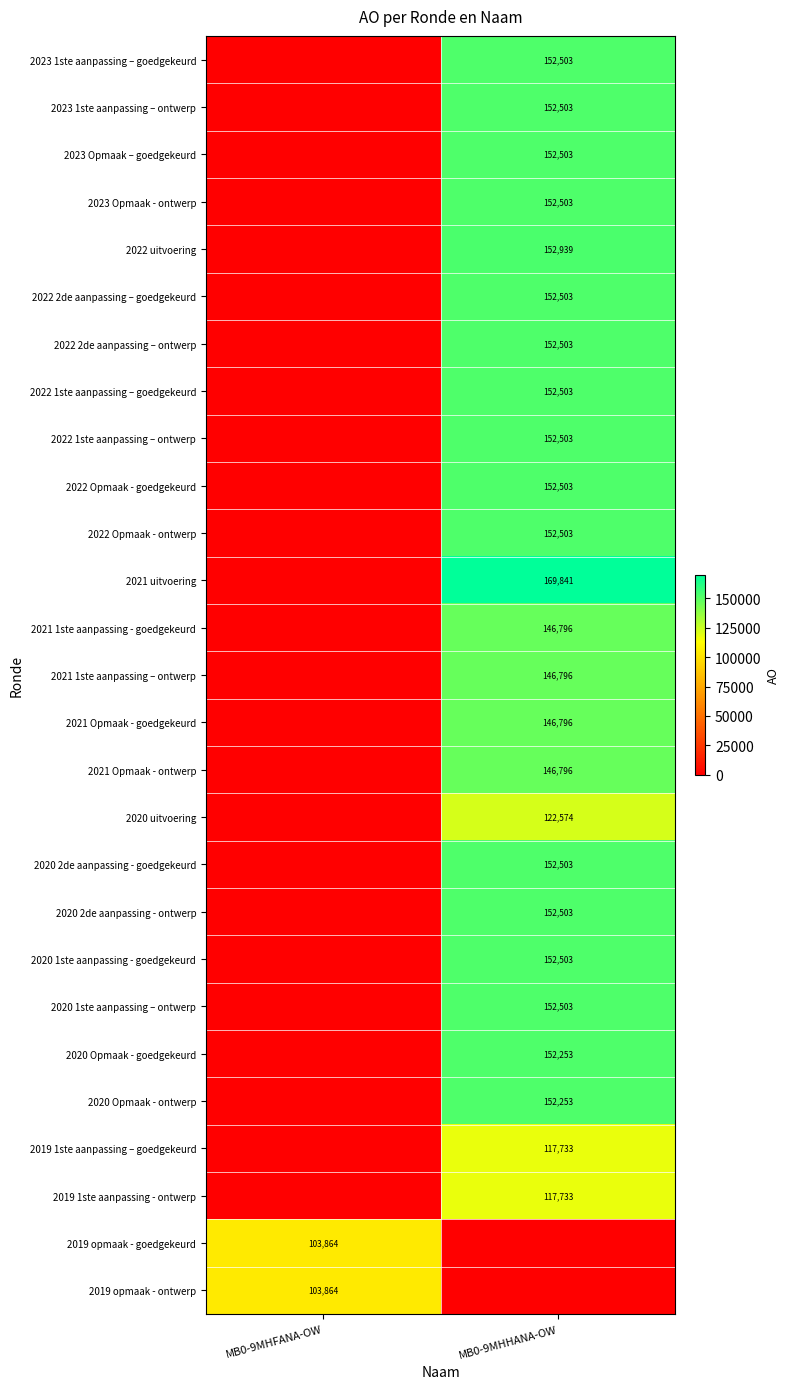

The 2022 1ste aanpassing – goedgekeurd series shows 152503 at MB0-9MHHANA-OW. True or false?

True